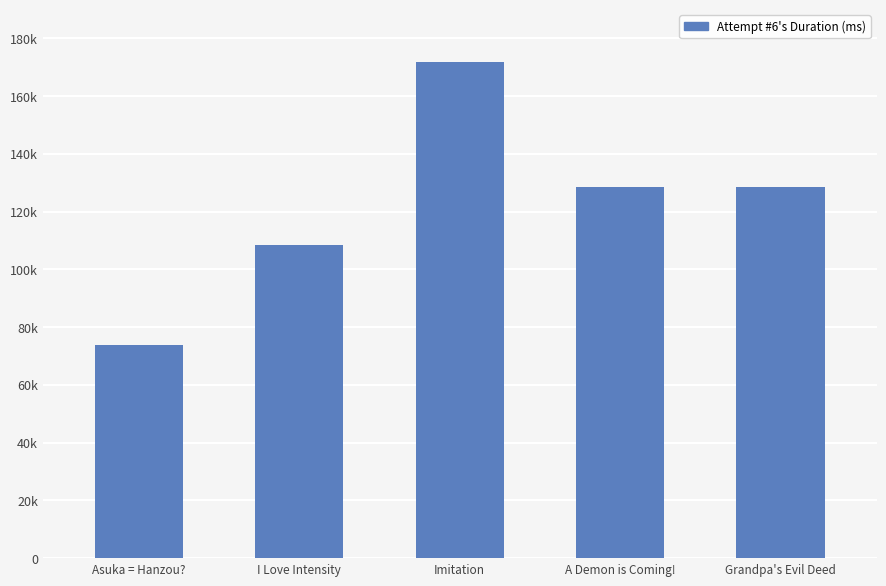

At which category does the chart reach its peak across all series?

Imitation